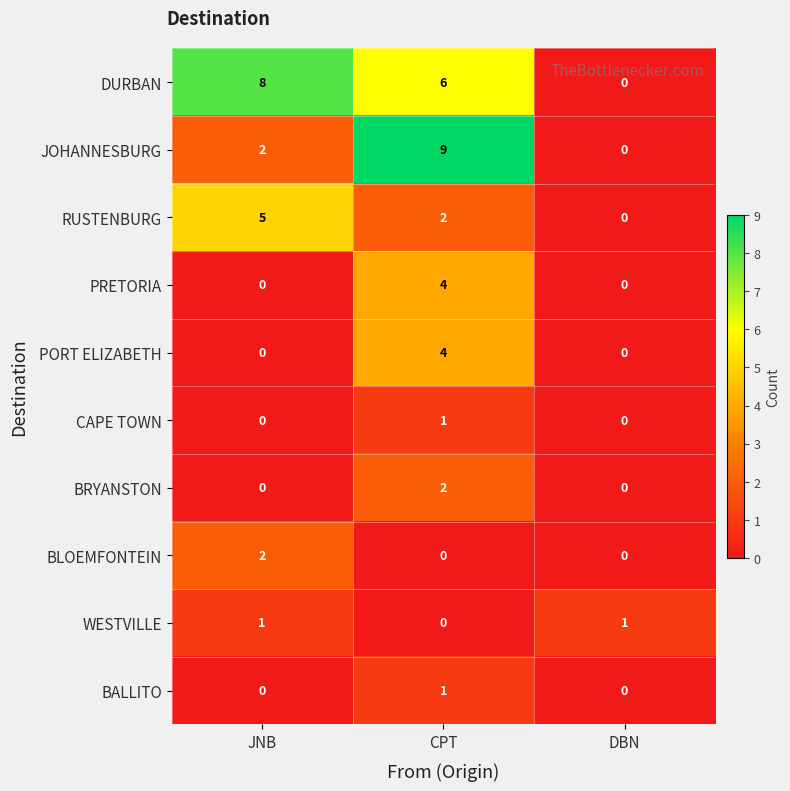

What is the maximum value shown in the chart?

9